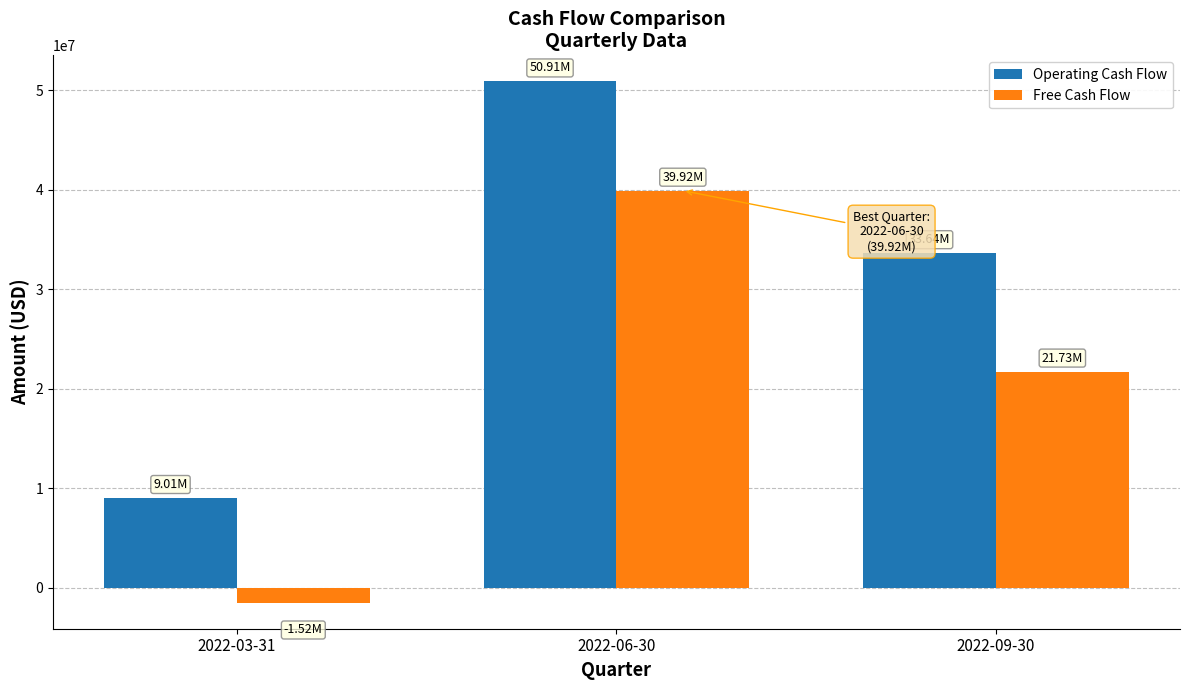

Rank the series at 2022-06-30 from lowest to highest value.

Free Cash Flow, Operating Cash Flow